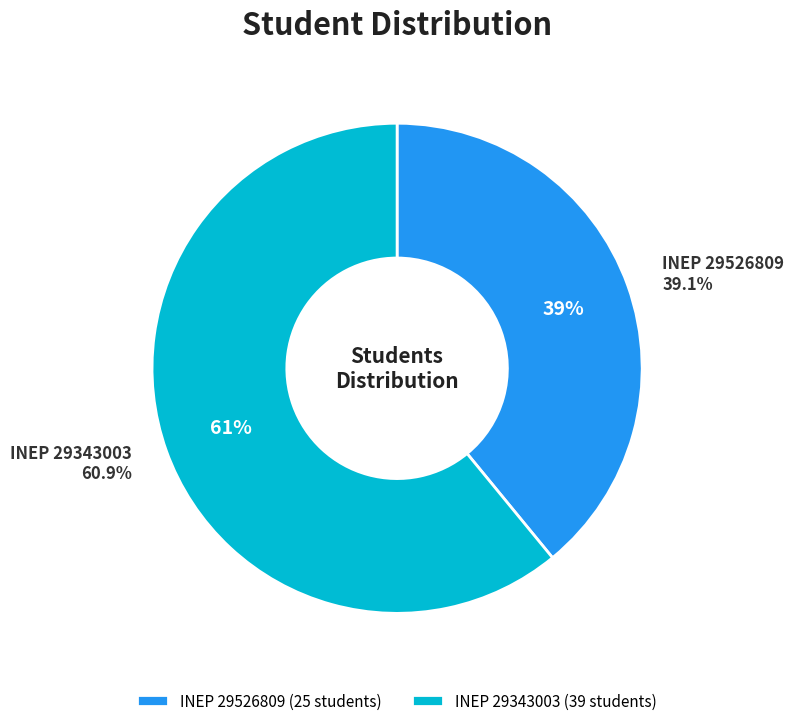

To the nearest percent, what is the average slice percentage?

50%